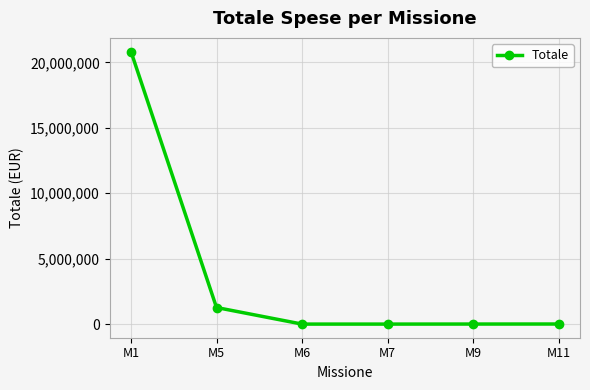

What is the difference between the maximum and minimum values?

20835372.7